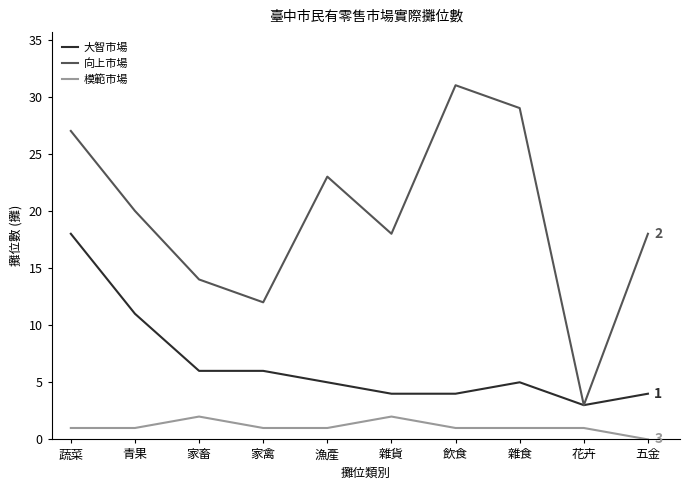

What is the average value of the 大智市場 series?

7